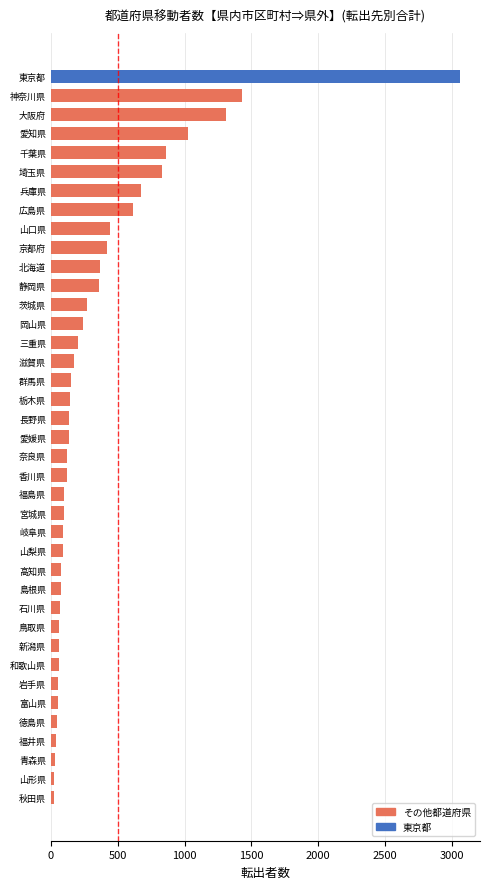

At which label is the value closest to 1540?

神奈川県